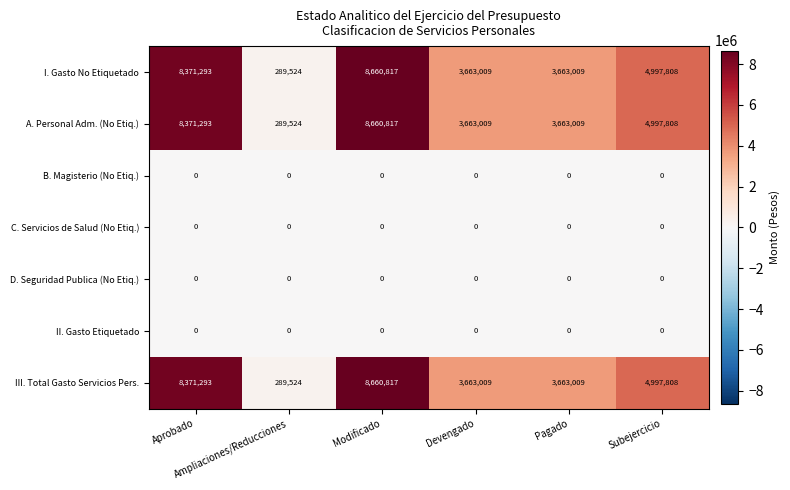

What is the lowest value of the III. Total Gasto Servicios Pers. series?

289524